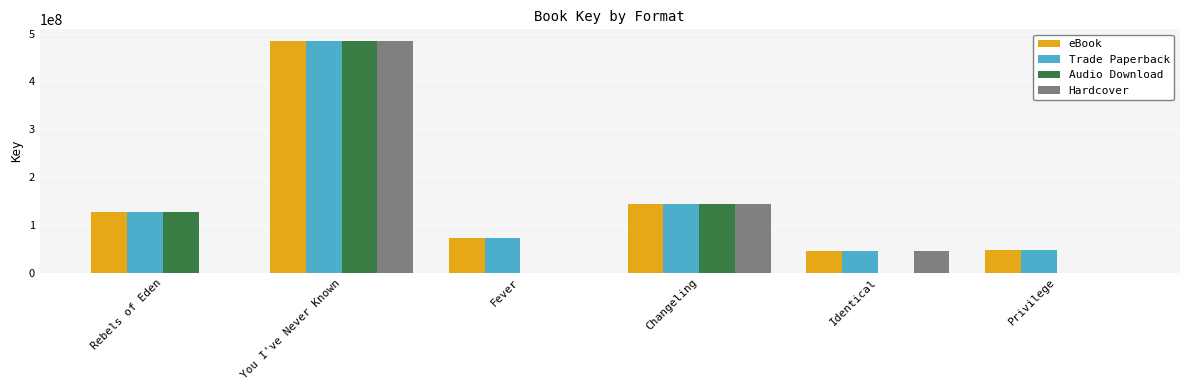

How many categories are shown in the chart?

6